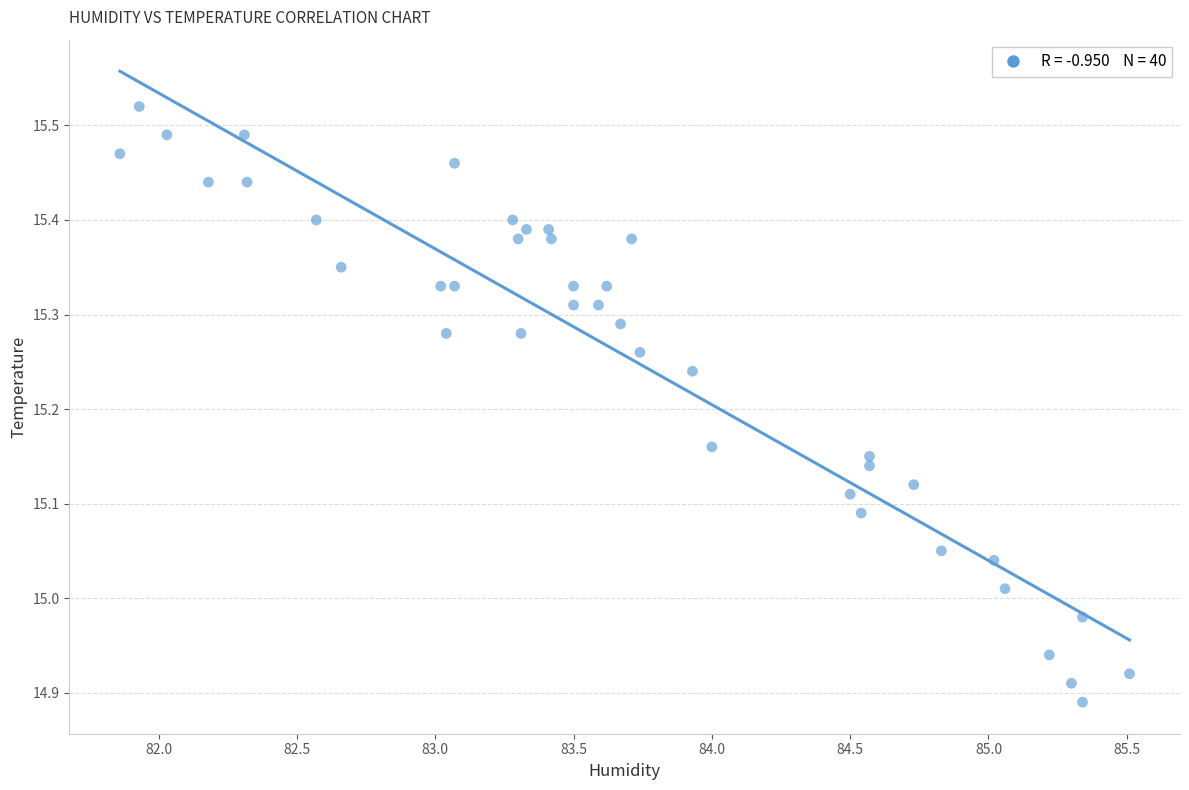

What is the range of Y values (max minus min)?

0.6